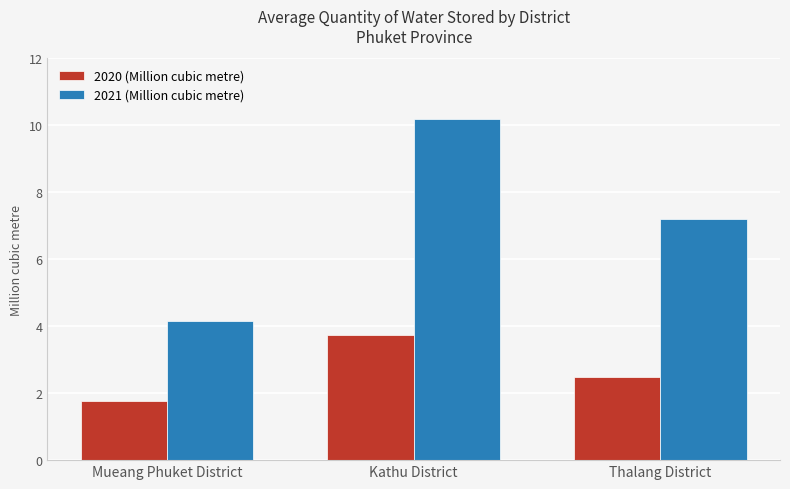

Which series has the largest total across all categories?

2021 (Million cubic metre)